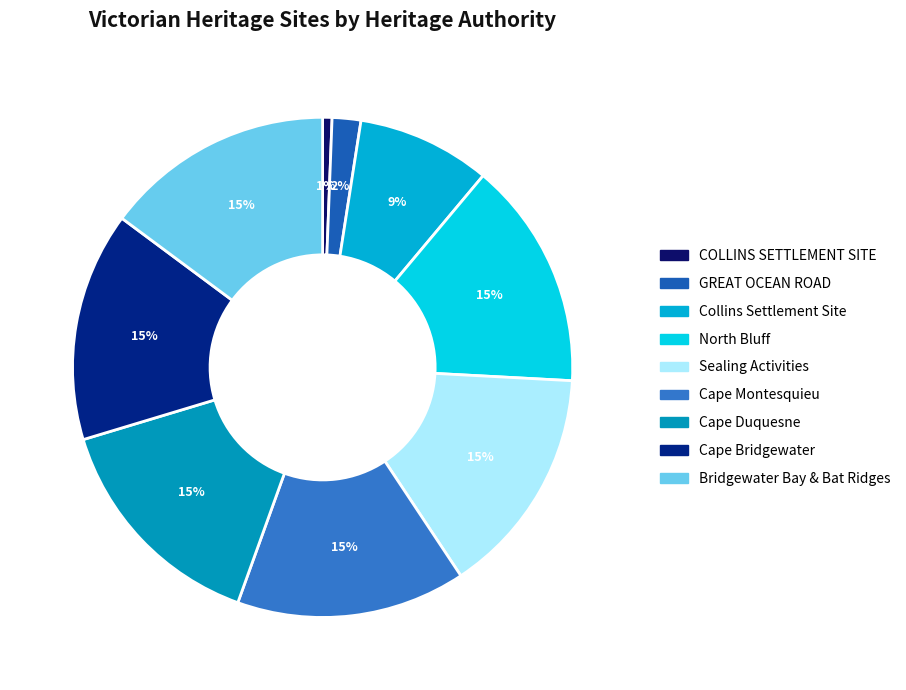

Does any single category account for the majority?

No